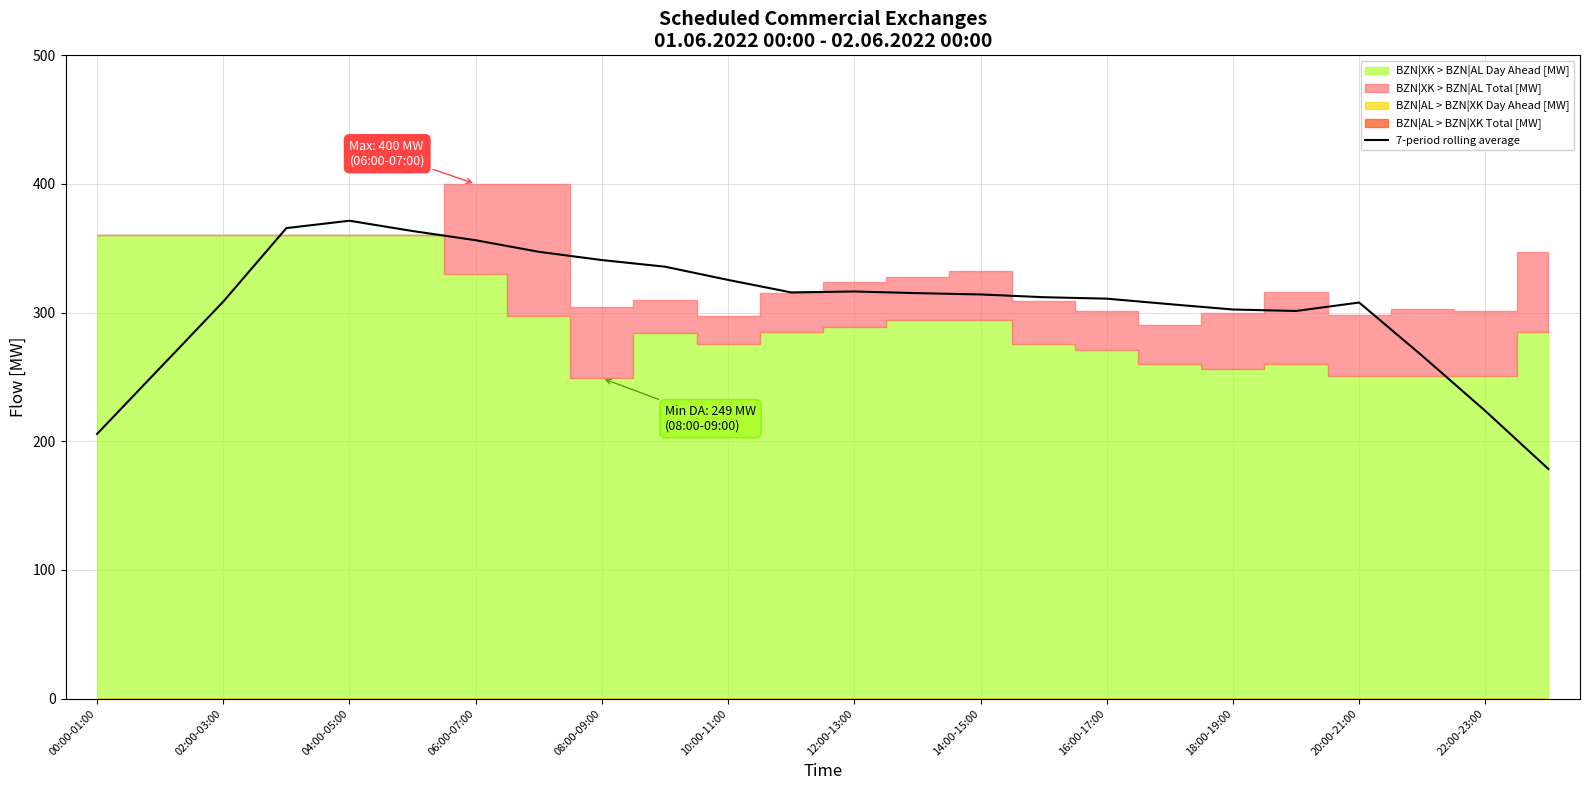

True or false: 7-period rolling average has a value of 302.4 at 18:00-19:00.

True